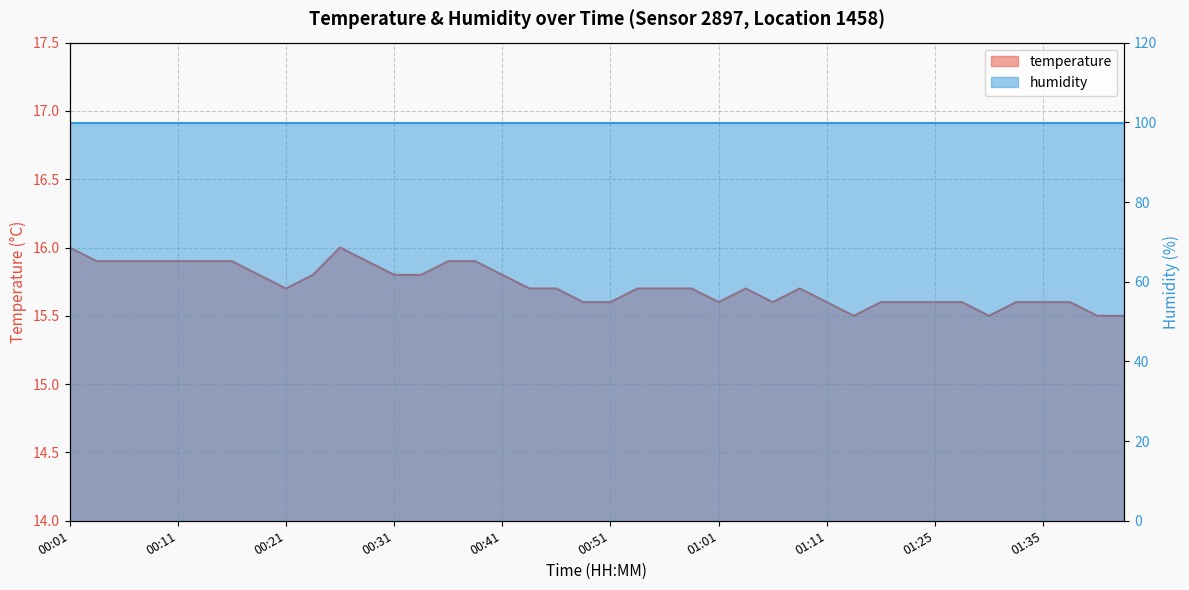

Rank the categories by value from lowest to highest.

01:14, 01:30, 01:40, 01:43, 00:48, 00:51, 01:01, 01:06, 01:11, 01:16, 01:22, 01:25, 01:27, 01:32, 01:35, 01:38, 00:21, 00:43, 00:46, 00:54, 00:56, 00:58, 01:03, 01:09, 00:18, 00:23, 00:31, 00:33, 00:41, 00:04, 00:06, 00:09, 00:11, 00:14, 00:16, 00:28, 00:36, 00:38, 00:01, 00:26